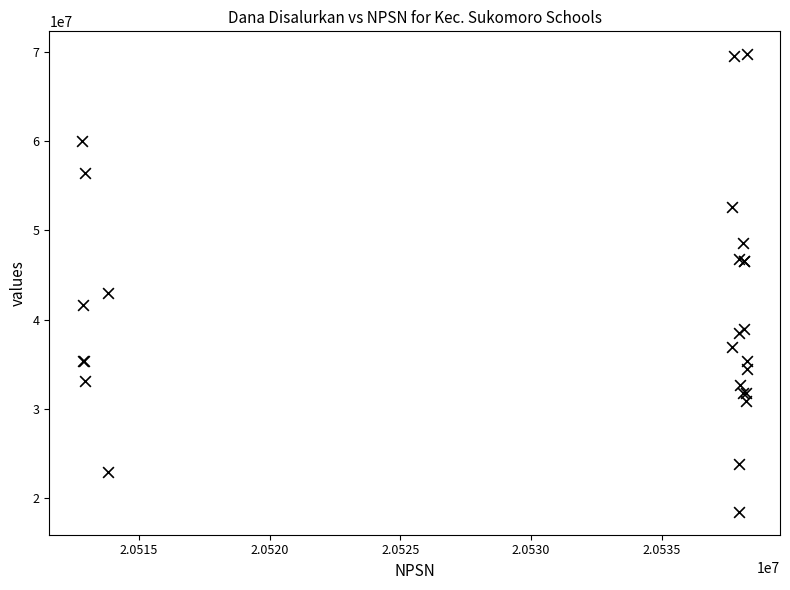

What Y value in the scatter plot is closest to 44100000?

42975000